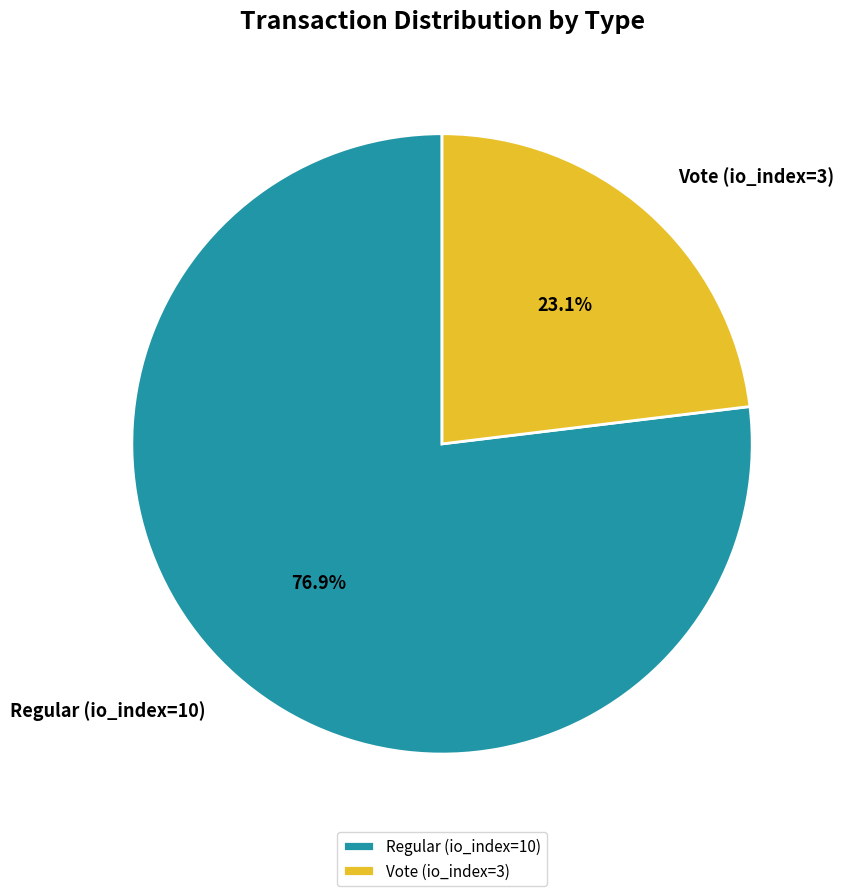

Count the number of slices in the pie.

2